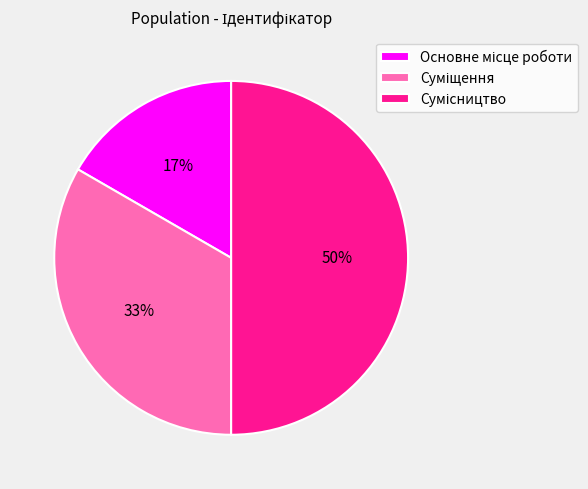

To the nearest percent, what is the difference between the largest and smallest slice percentages?

33%